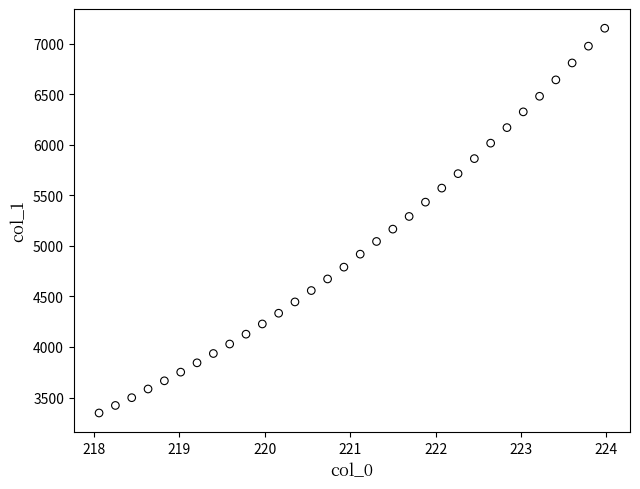

What is the range of X values (max minus min)?

5.9